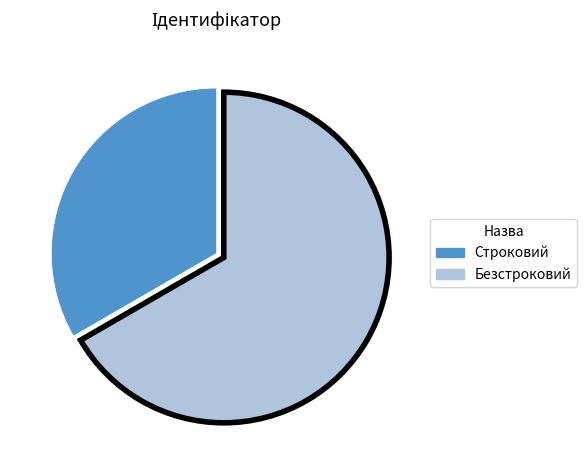

True or false: Безстроковий accounts for 78% of the total.

False